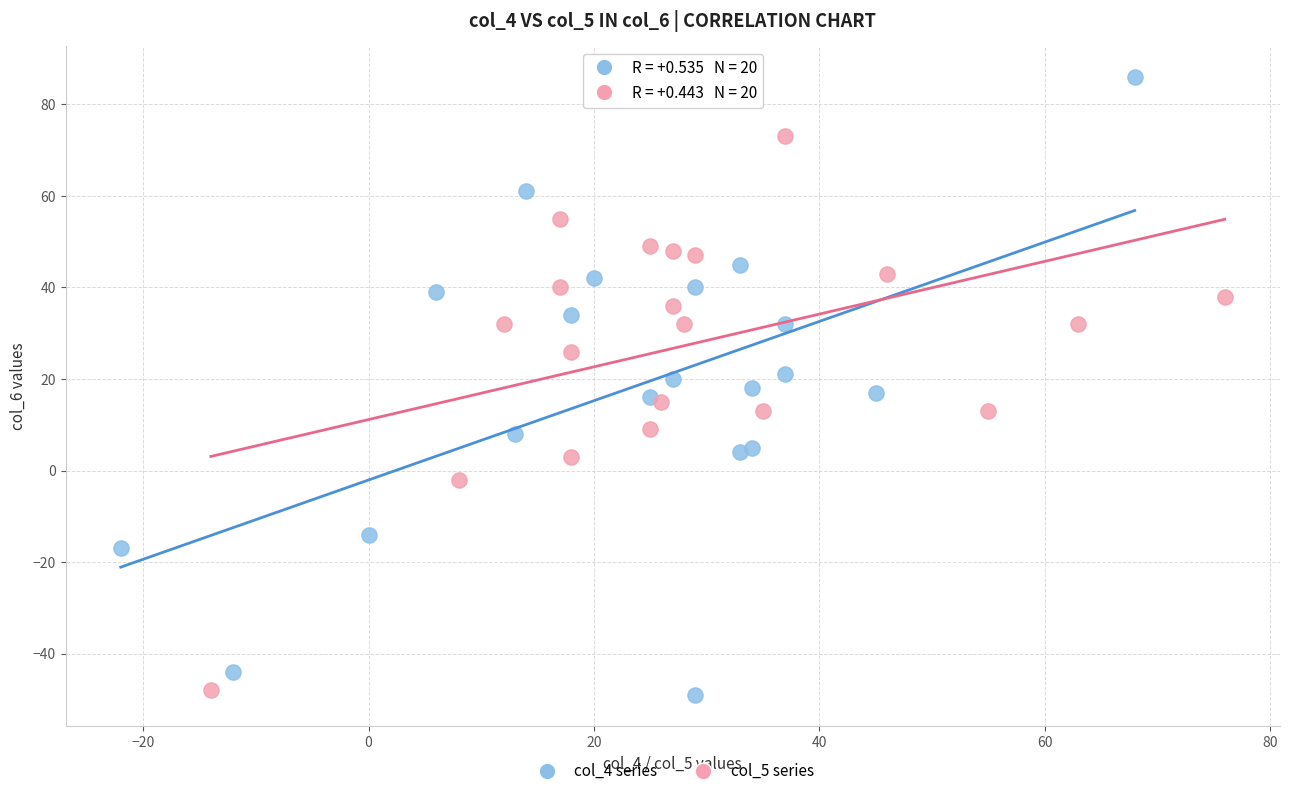

Which series has the widest spread of Y values?

col_4 series